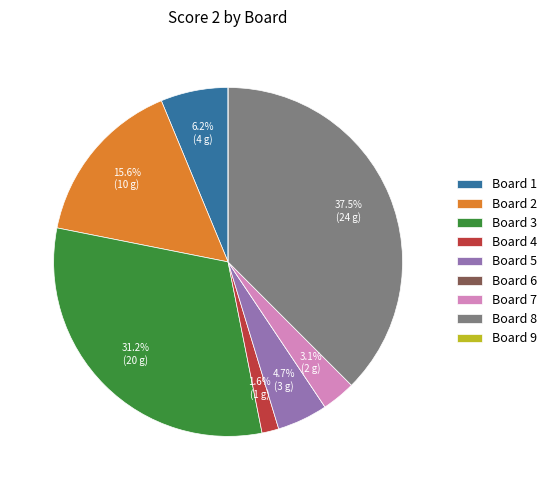

Does any single category account for the majority?

No